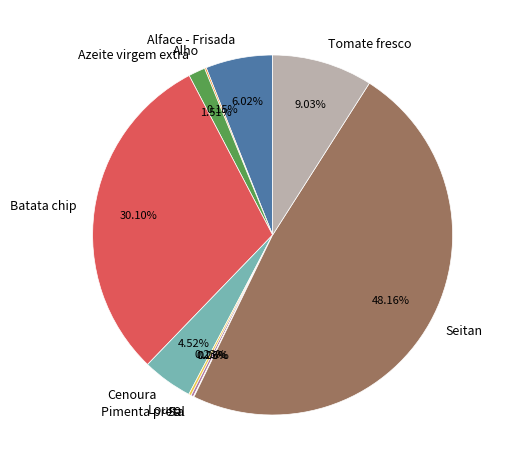

Between Tomate fresco and Alface - Frisada, which is larger?

Tomate fresco